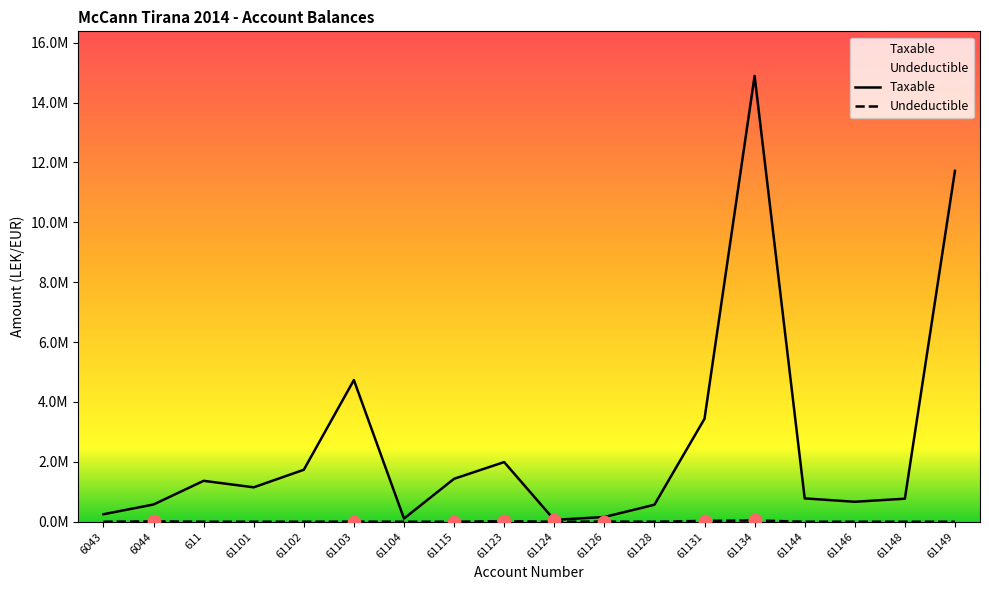

What is the total value across all series at 61104?

105900.0